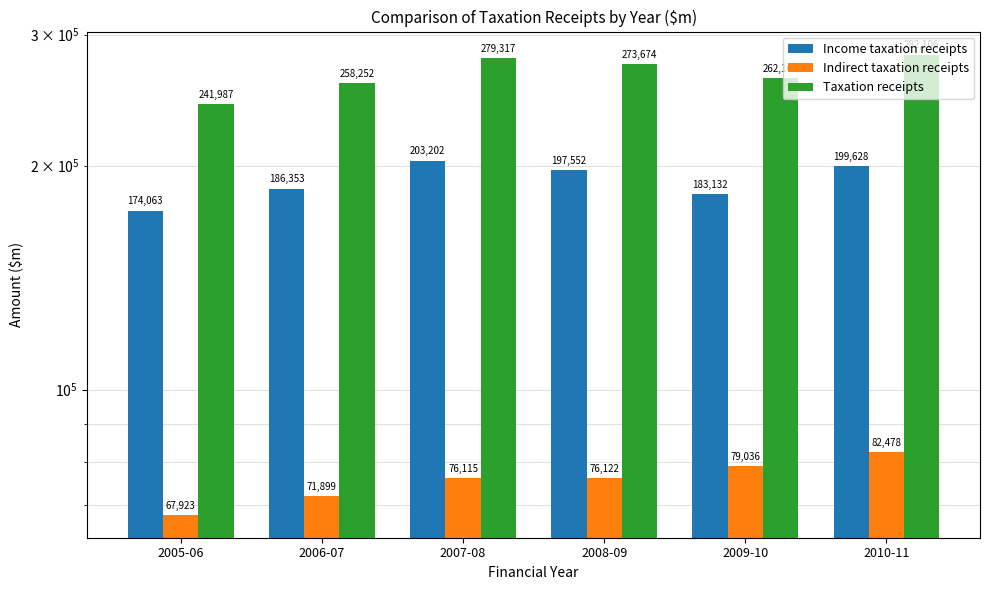

Read the Taxation receipts value at 2007-08.

279317